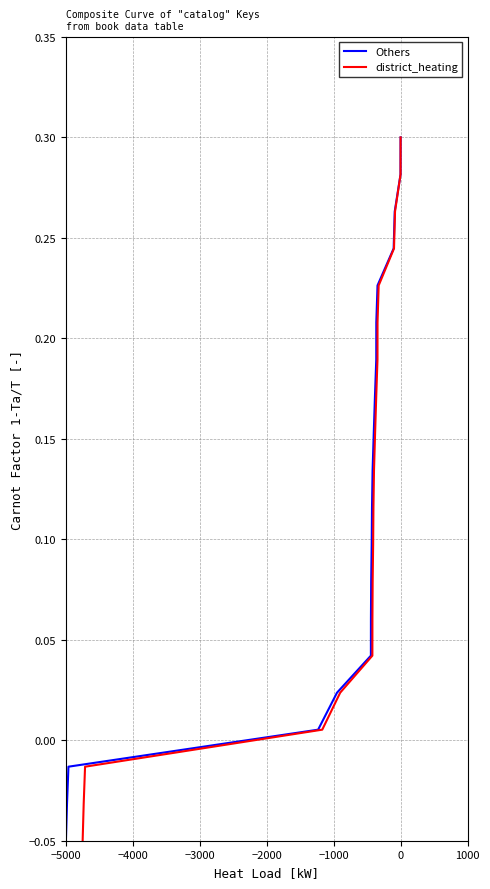

Reading left to right, what are all the values shown in this chart?

Others: 0.3	0.3	0.3	0.2	0.2	0.2	0.2	0.2	0.2	0.1	0.1	0.1	0.1	0.1	0.0	0.0	0.0	-0.0	-0.0	-0.1
district_heating: 0.3	0.3	0.3	0.2	0.2	0.2	0.2	0.2	0.2	0.1	0.1	0.1	0.1	0.1	0.0	0.0	0.0	-0.0	-0.0	-0.1